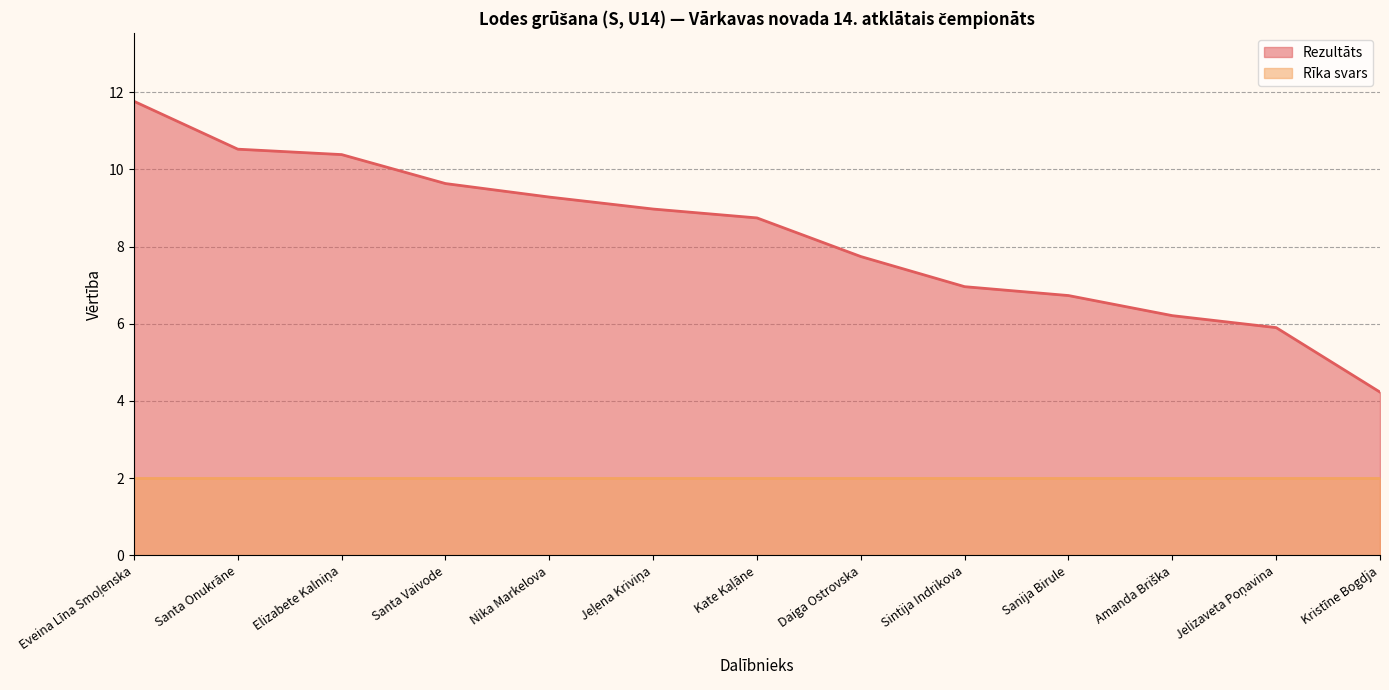

At which category does the chart reach its peak across all series?

Eveina Līna Smoļenska